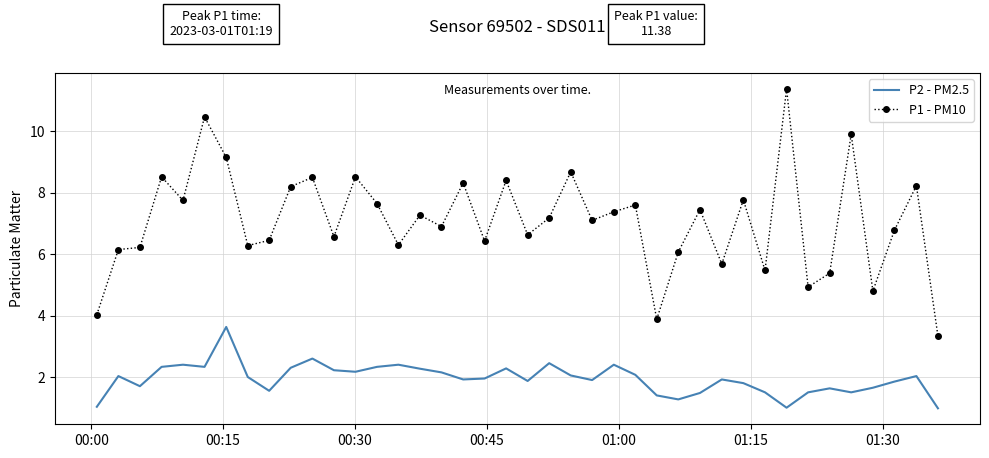

Which series has the largest total across all categories?

P1 - PM10